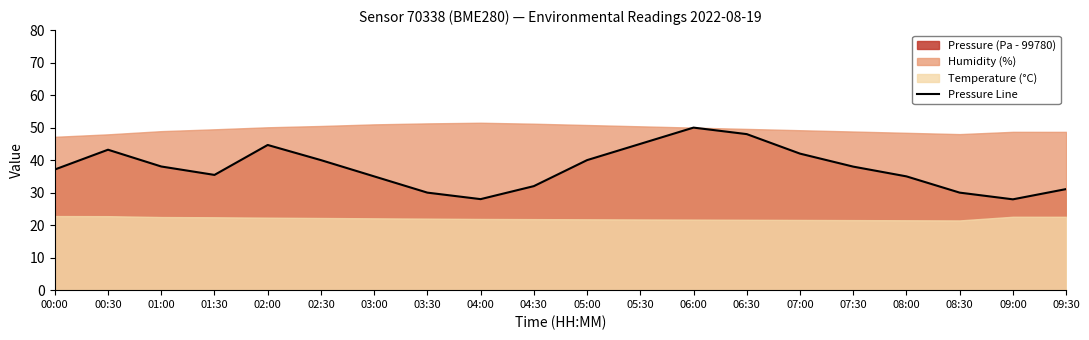

What is the change in value from 01:30 to 04:00?

-7.4